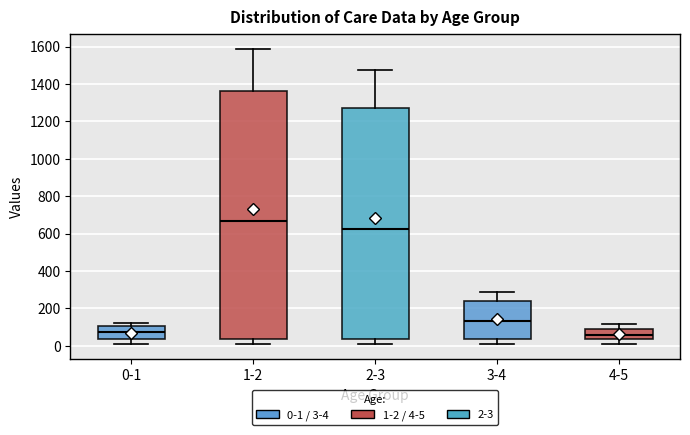

Comparing the boxes themselves (not the whiskers), which one is the tallest?

1-2